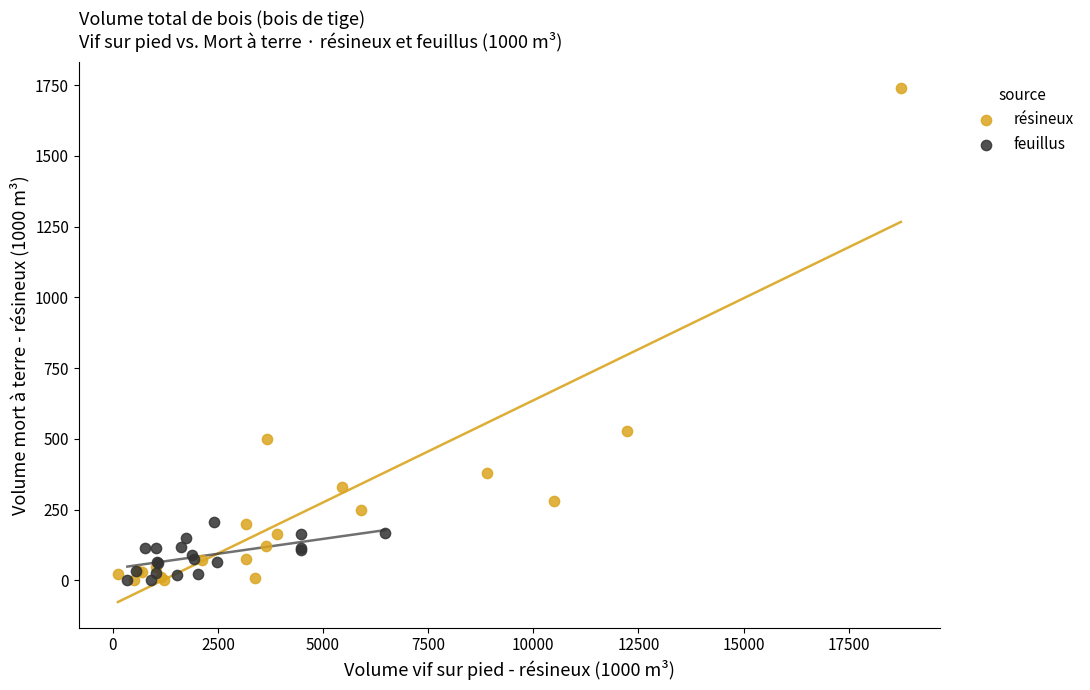

Which series contains the highest Y value?

résineux